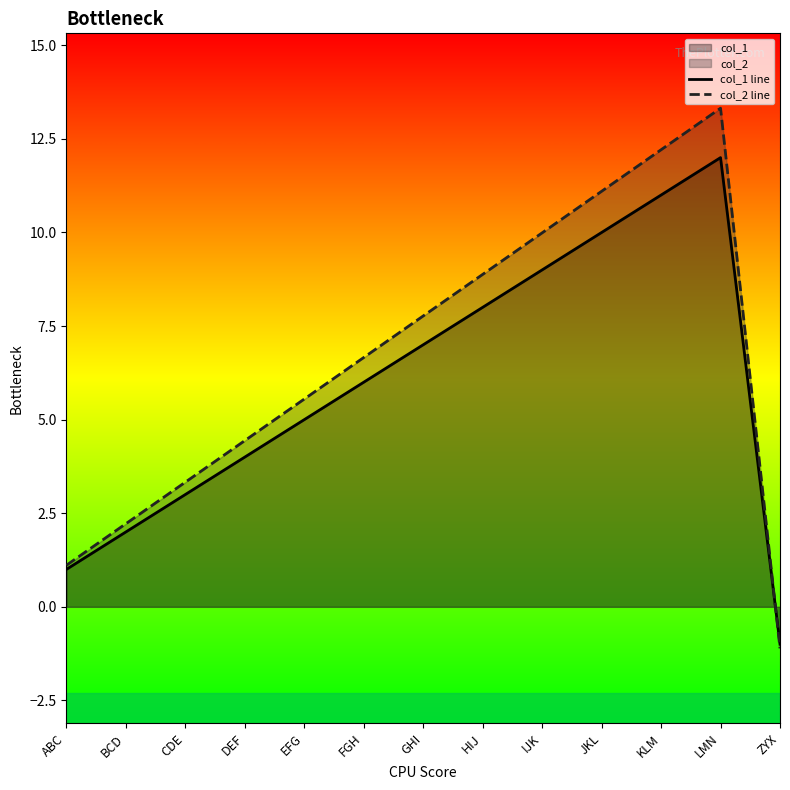

List the labels in order of col_2 line value, smallest first.

ZYX, ABC, BCD, CDE, DEF, EFG, FGH, GHI, HIJ, IJK, JKL, KLM, LMN